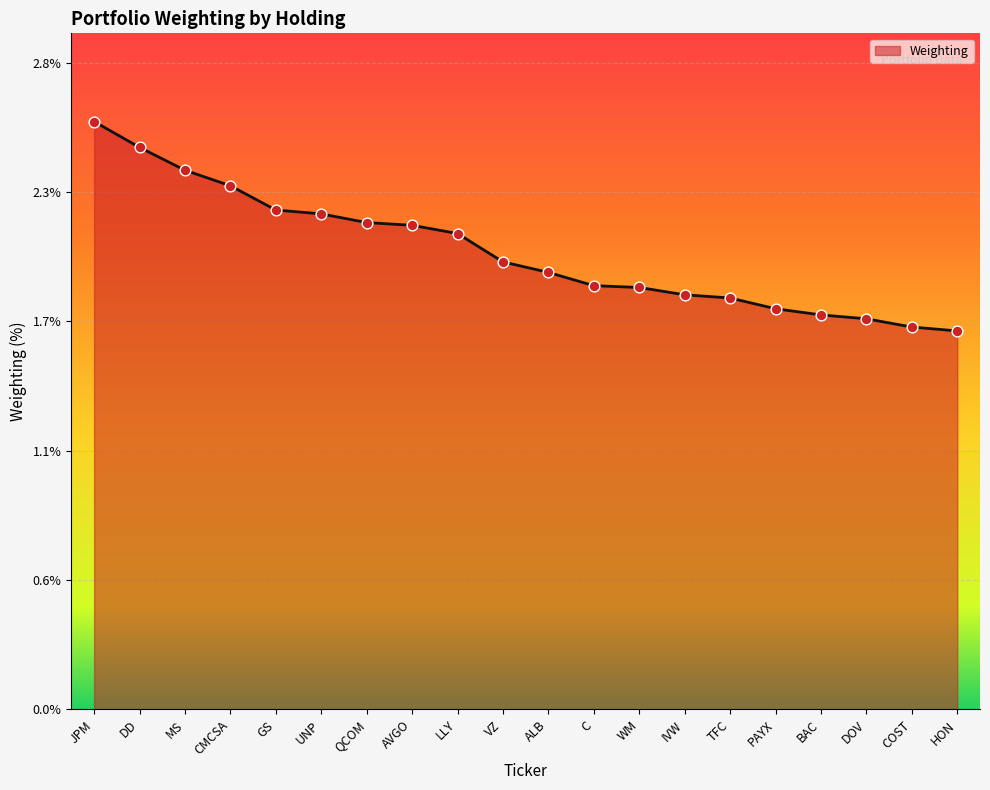

Does the chart have visible grid lines?

Yes